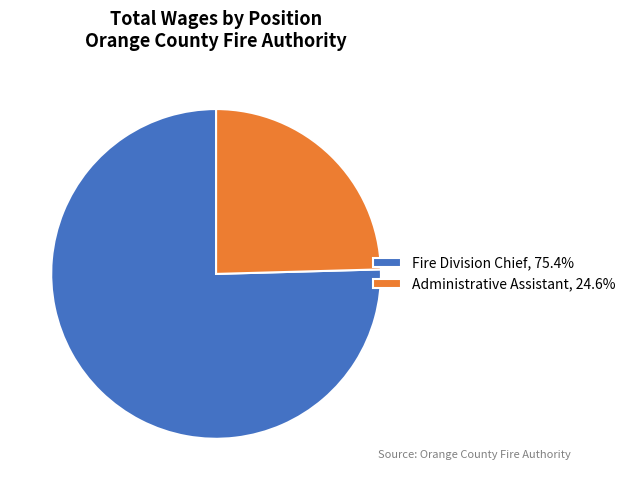

Between Administrative Assistant and Fire Division Chief, which is larger?

Fire Division Chief